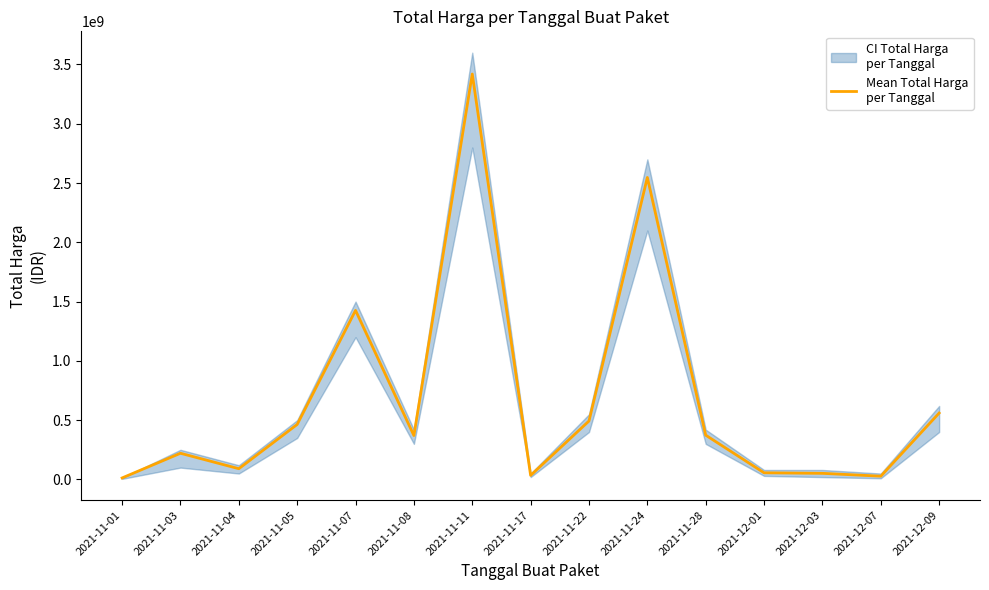

What is the label of the 9th point from the left?

2021-11-22